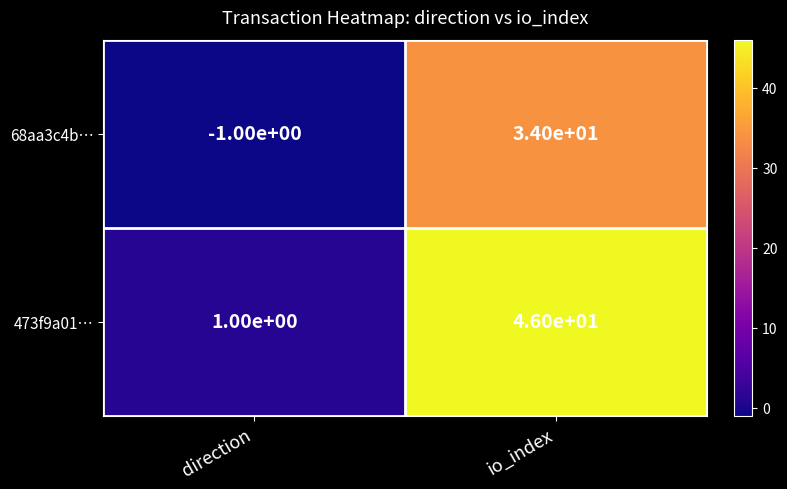

Which series changed the most between direction and io_index?

473f9a01…